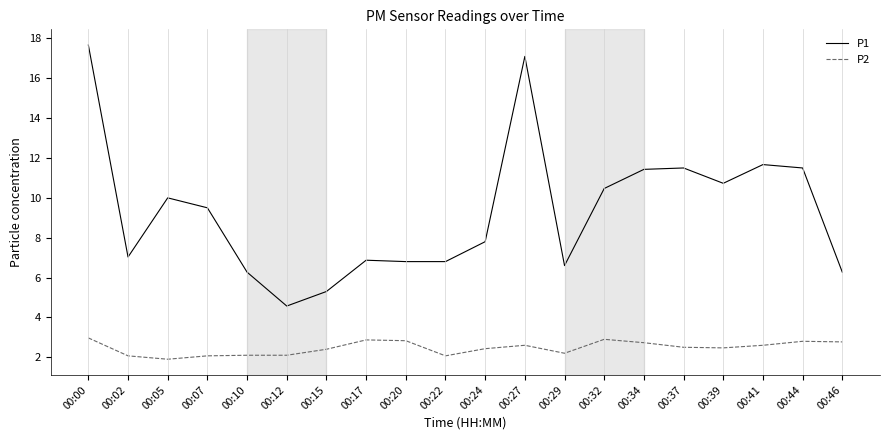

Count the number of categories in the chart.

20